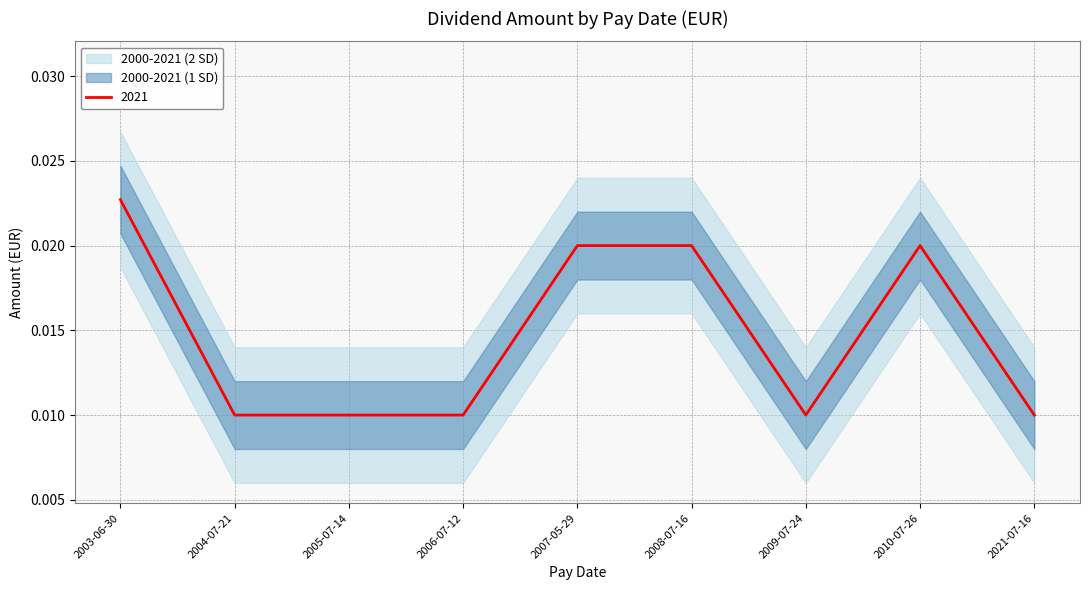

The value at 2008-07-16 is 0.0. True or false?

False